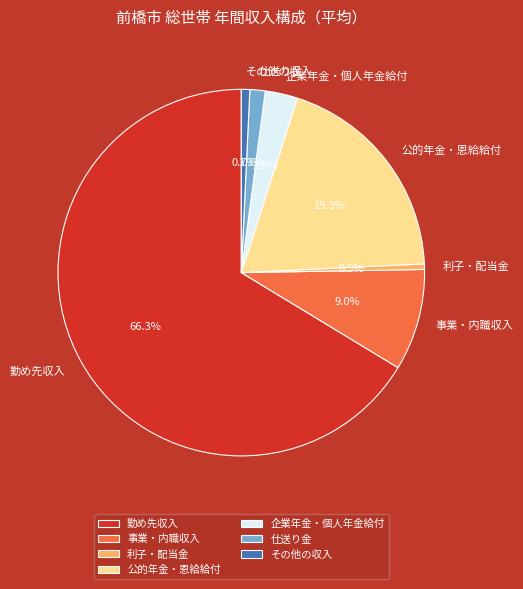

Which has a higher value, 勤め先収入 or 利子・配当金?

勤め先収入